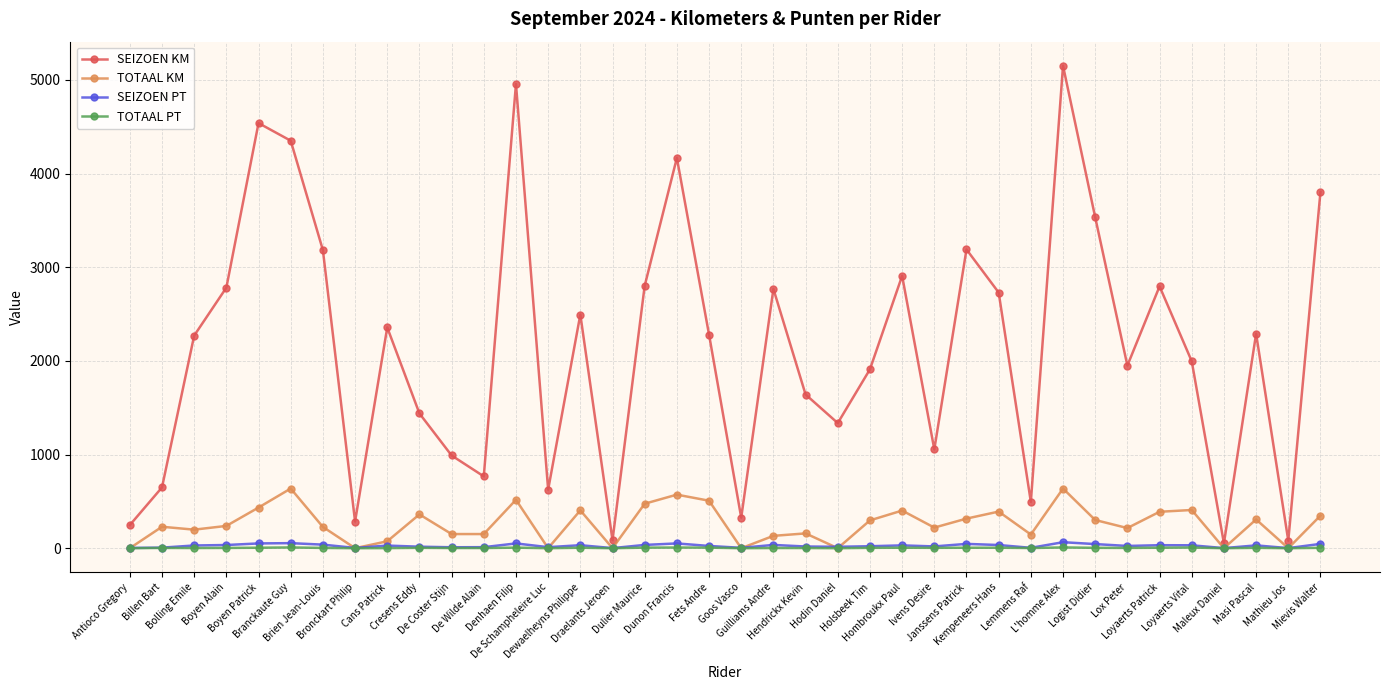

What is the difference between the maximum and minimum values in the TOTAAL PT series?

8